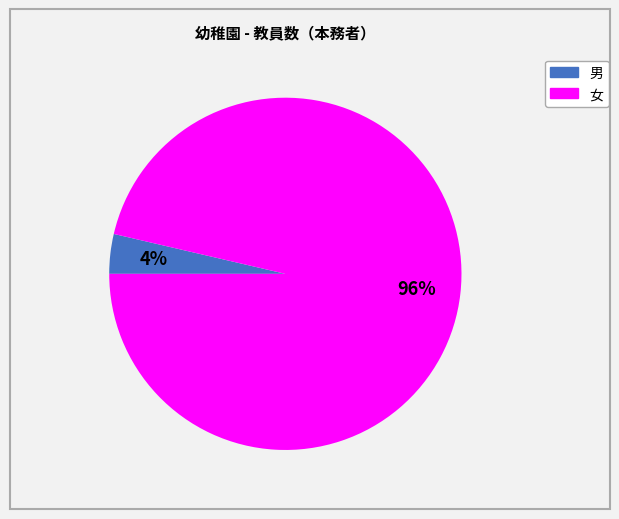

How many slices are in this pie chart?

2